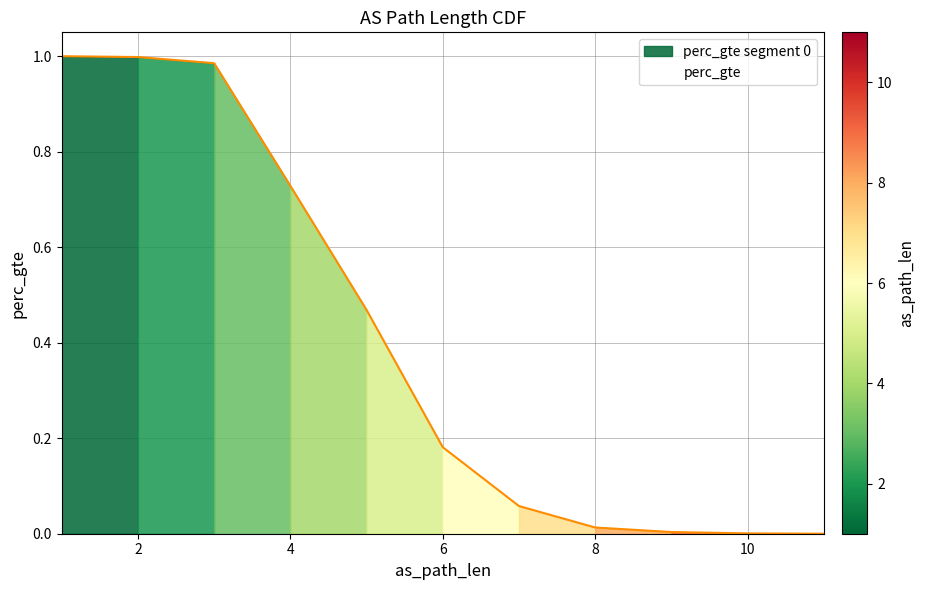

What is the difference between the maximum and minimum values?

1.0